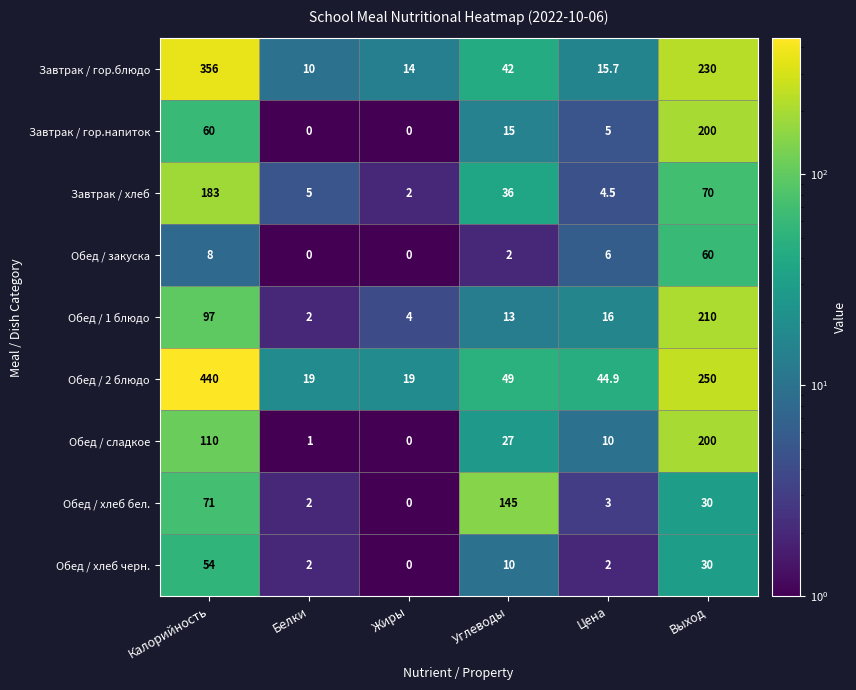

Which series has the largest total across all categories?

Обед / 2 блюдо